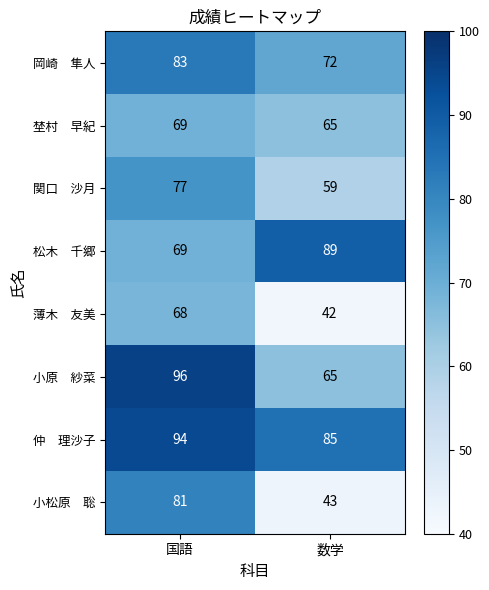

Which label corresponds to the smallest value in the chart?

数学